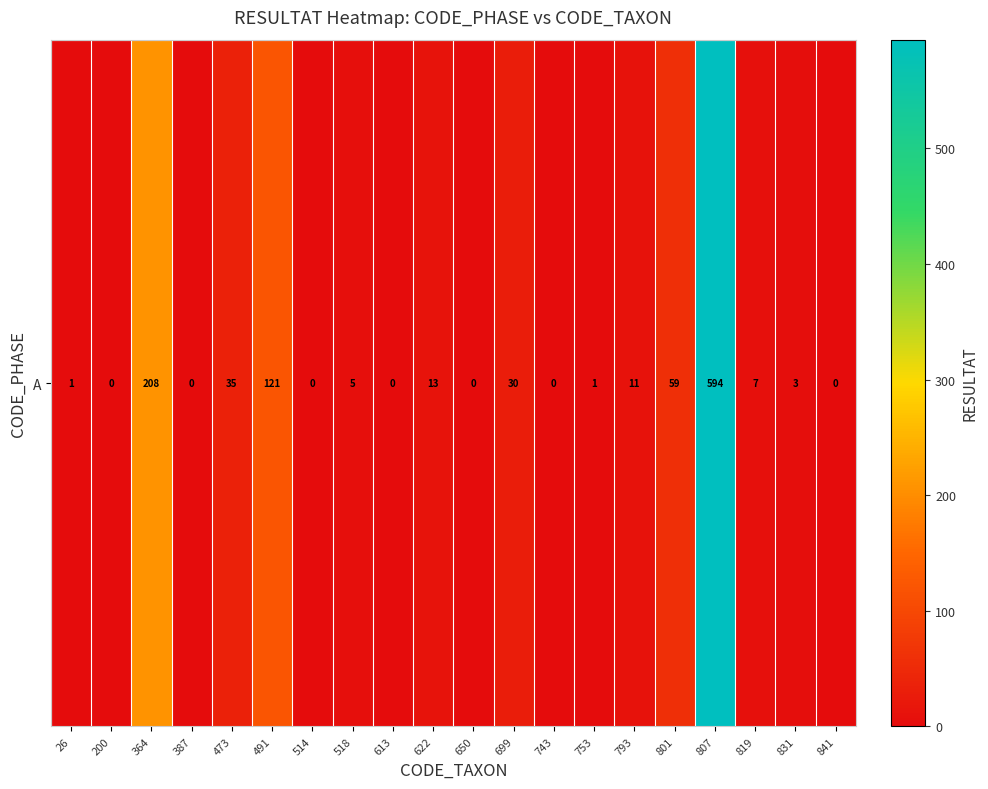

Reading right to left, list all the values displayed in this chart.

0	3	7	594	59	11	1	0	30	0	13	0	5	0	121	35	0	208	0	1